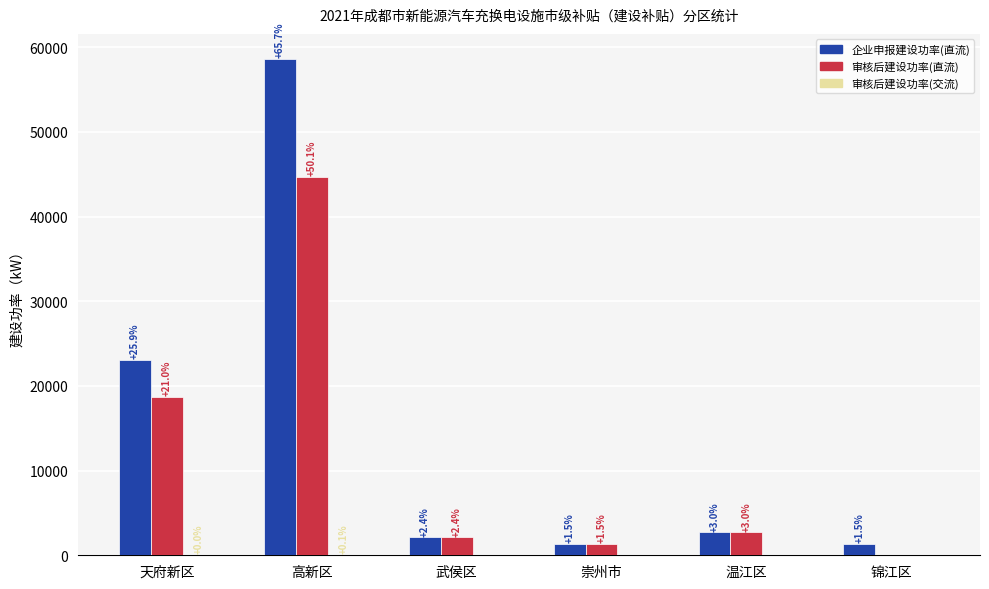

Does the chart contain stacked bars?

No